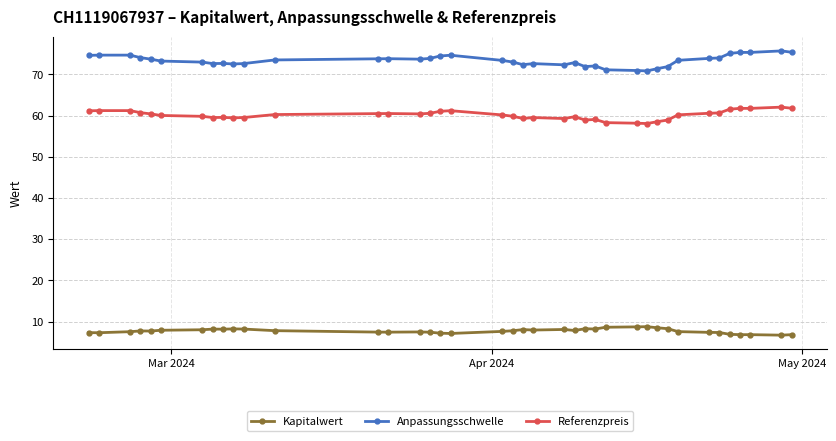

What is the maximum value shown in the chart?

75.7